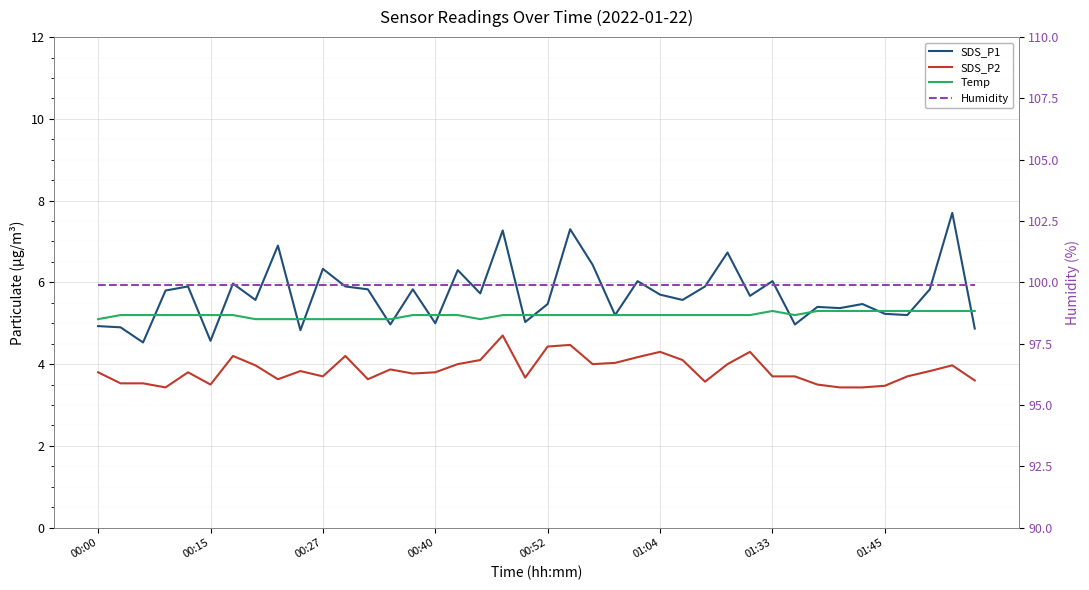

Which category has the lowest value in the Temp series?

00:00